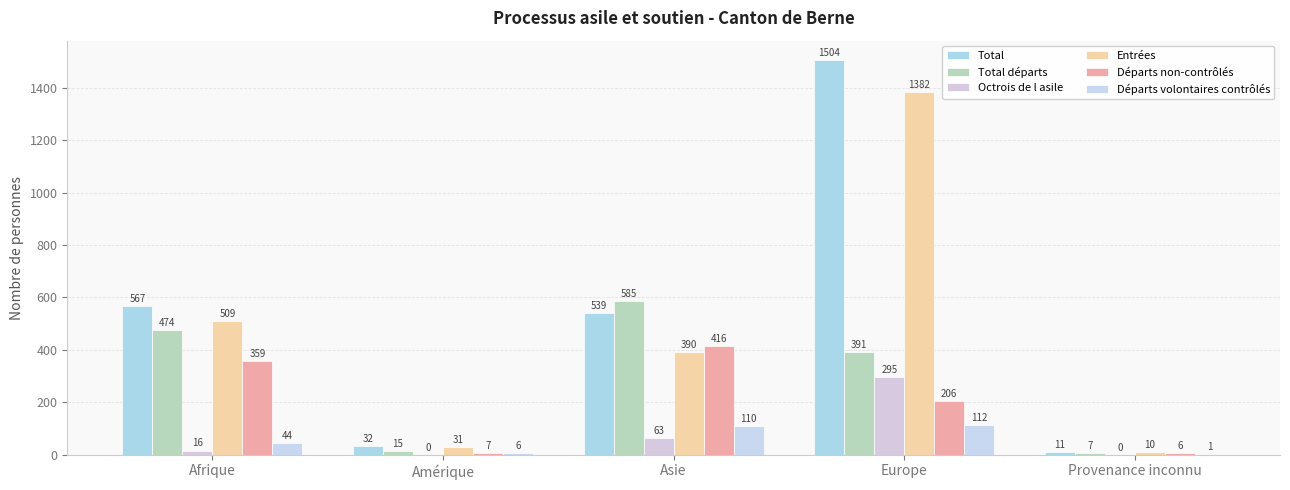

Reading right to left, what are all the values shown in this chart?

Total: 11	1504	539	32	567
Total départs: 7	391	585	15	474
Octrois de l asile: 0	295	63	0	16
Entrées: 10	1382	390	31	509
Départs non-contrôlés: 6	206	416	7	359
Départs volontaires contrôlés: 1	112	110	6	44